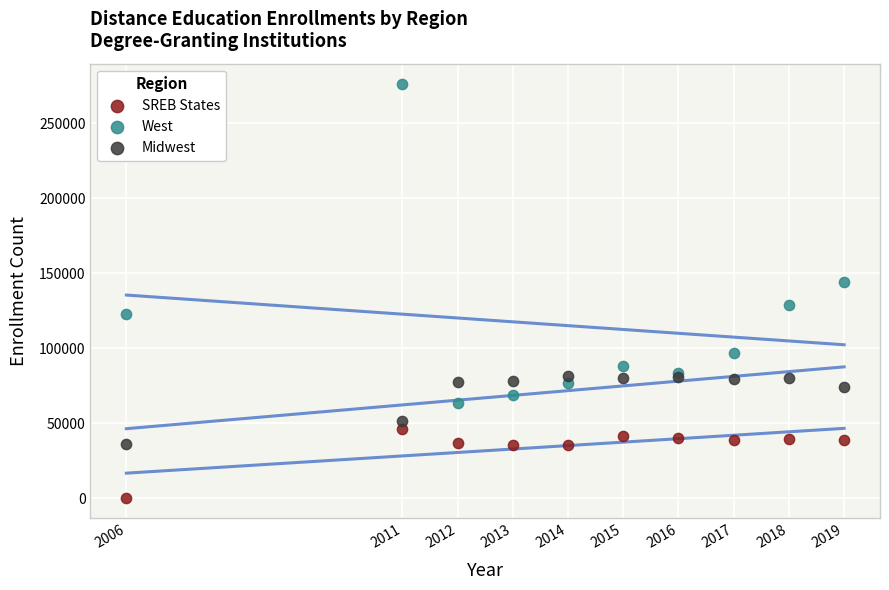

What is the X range (max minus min) for the scatter plot?

13